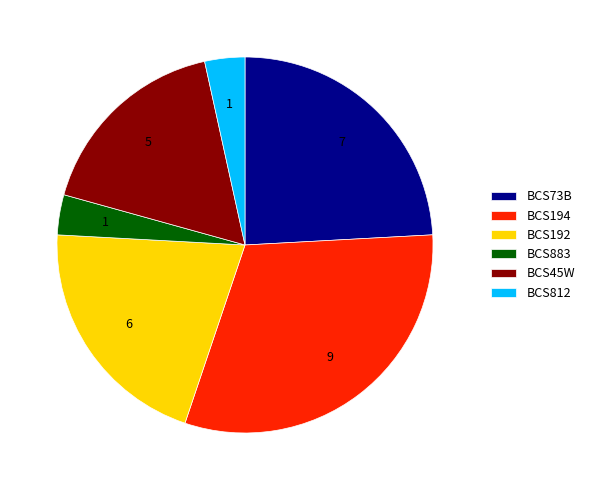

What is the largest slice in the pie chart?

BCS194